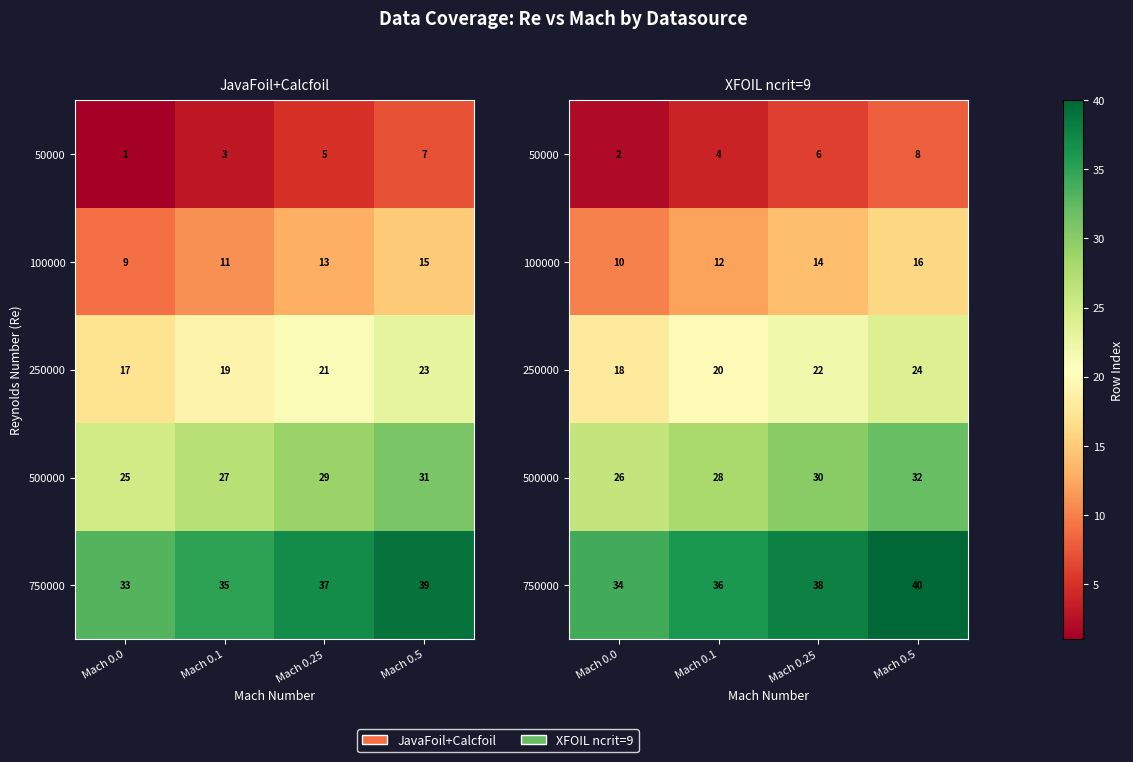

Where is 100000 nearest to the value 13?

Mach 0.1